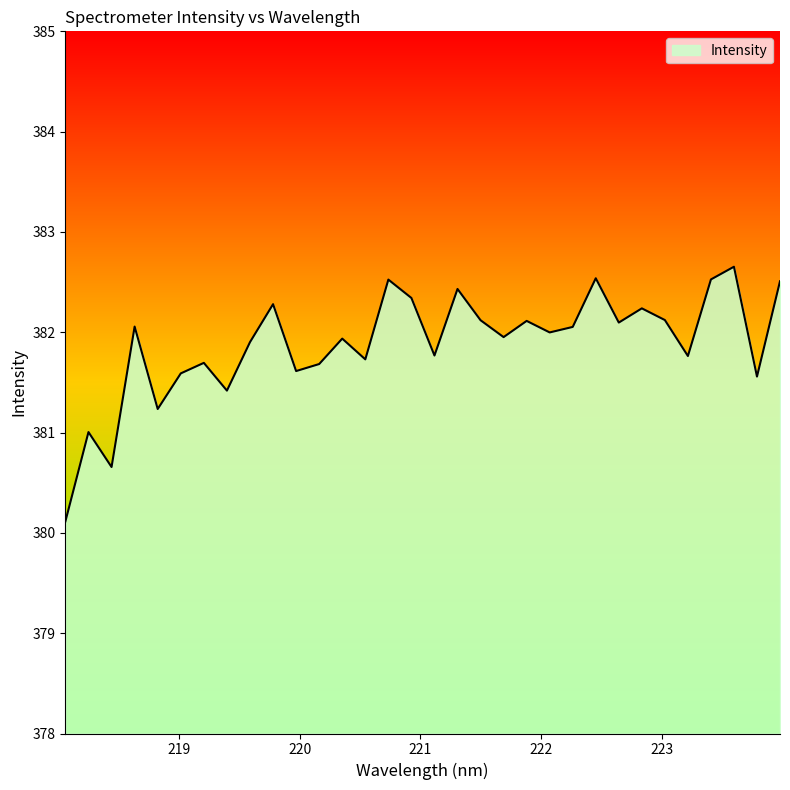

What is the minimum value shown in the chart?

380.1